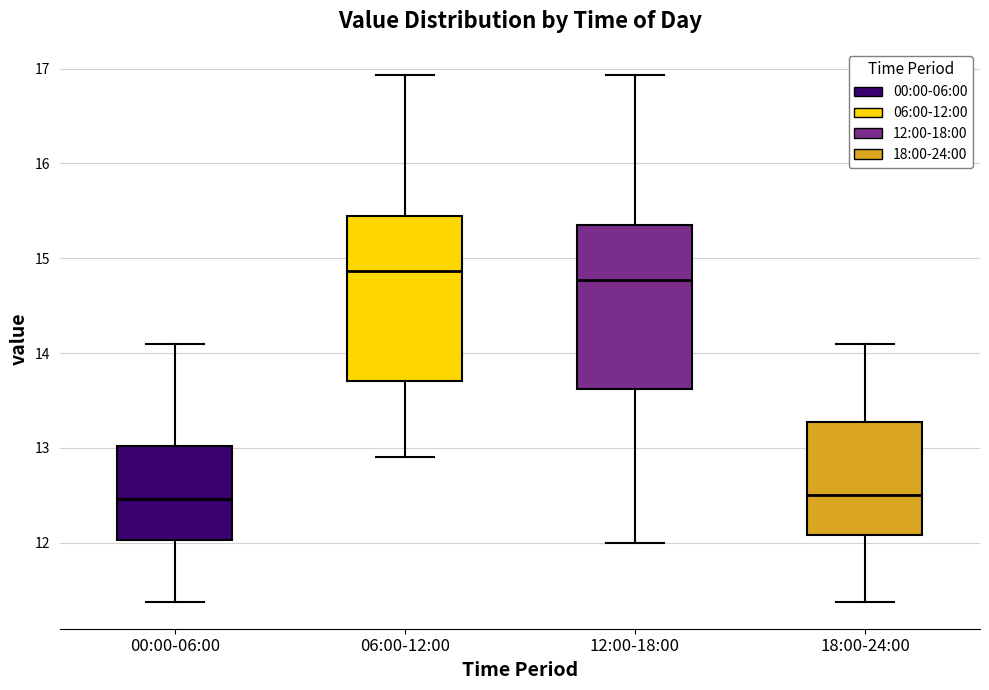

Where does the lower whisker of the box for 18:00-24:00 end on the y-axis? The values are not printed on the chart, so give them approximately, as read against the axis.

11.4